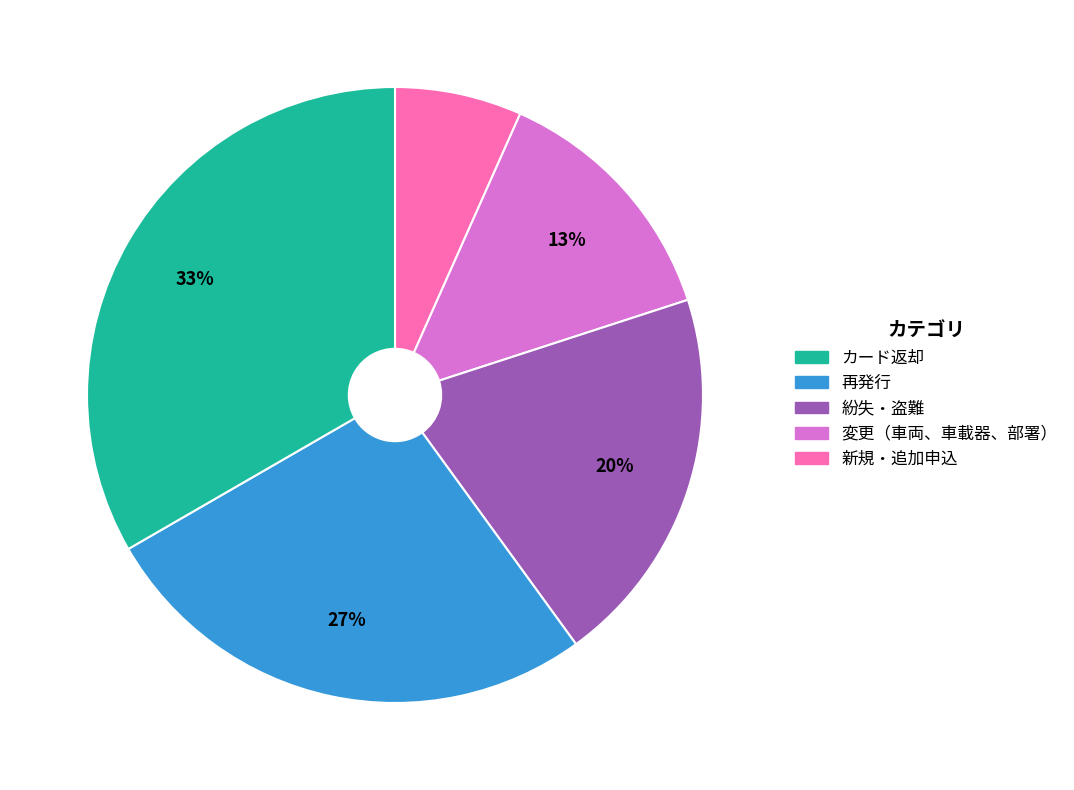

Does any single category account for the majority?

No